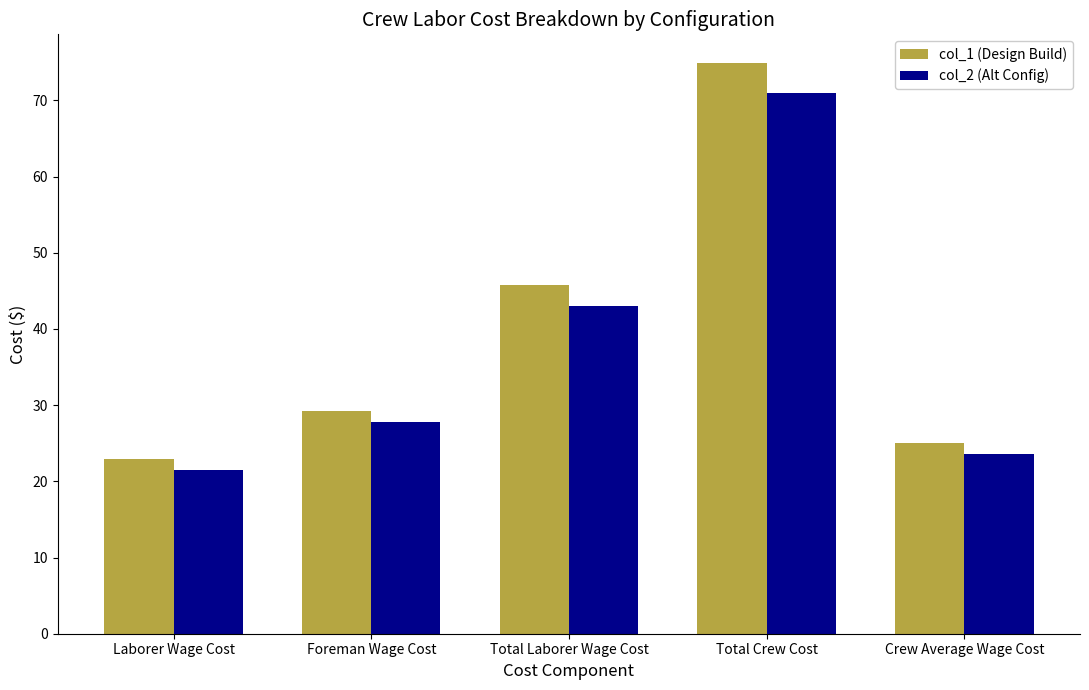

How many bars are there in total?

10